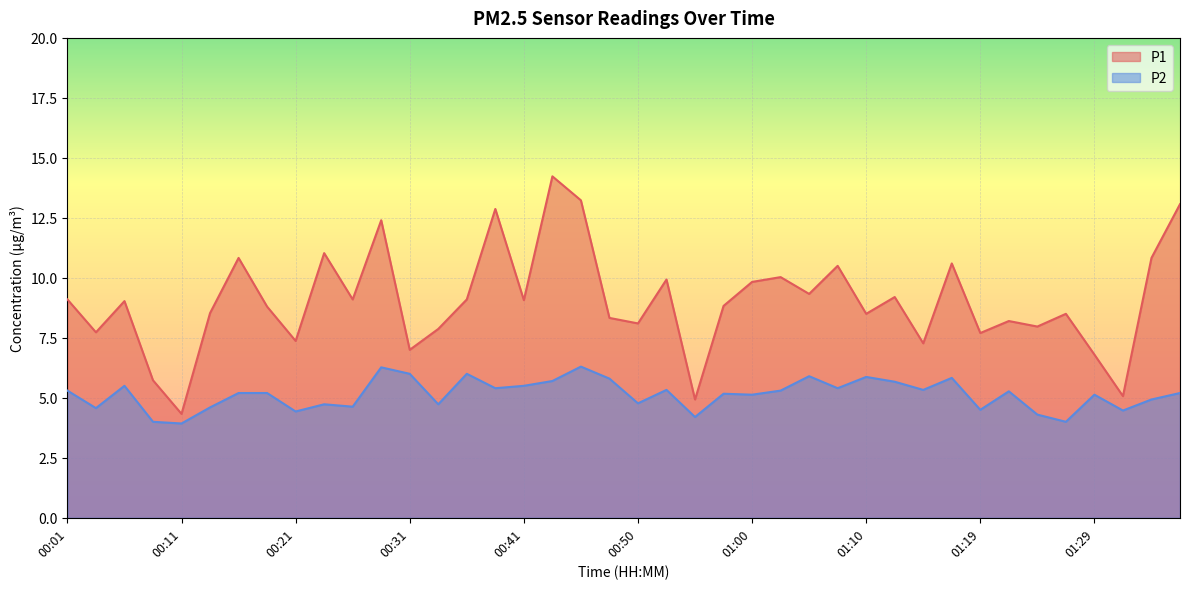

The P1 series shows 3.1 at 00:14. True or false?

False